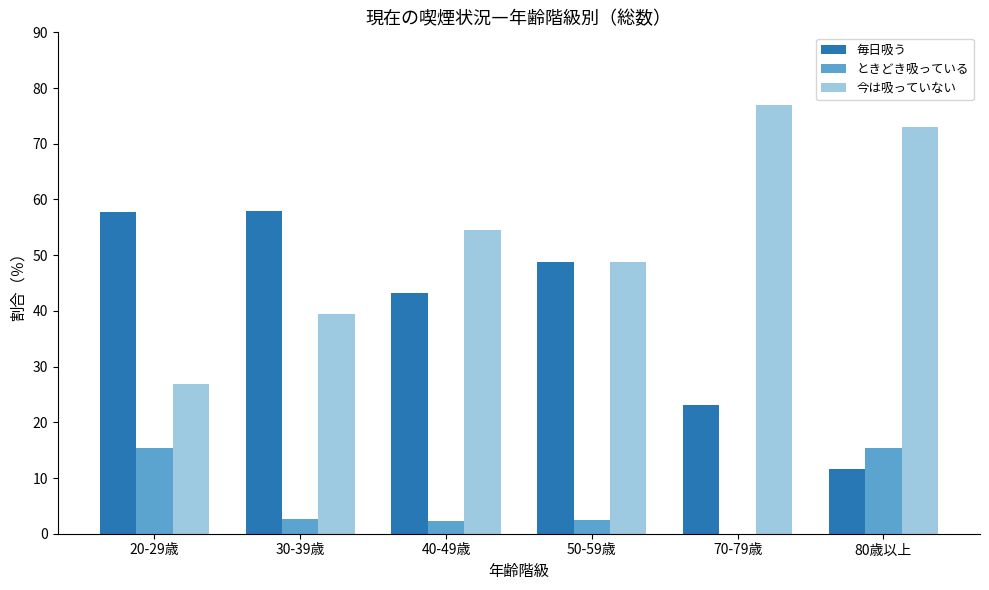

What is the sum of all 毎日吸う values?

242.2